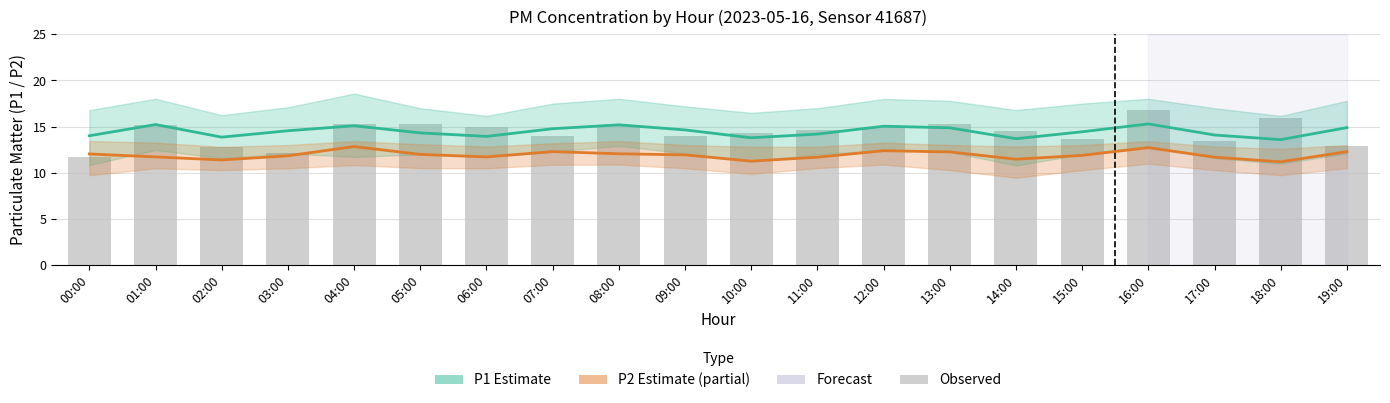

What is the label of the 17th bar from the left?

16:00